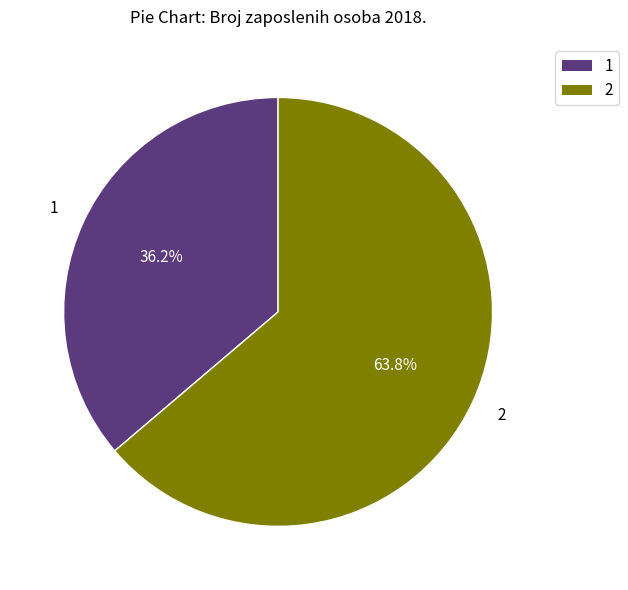

Is there a majority slice in this chart?

Yes